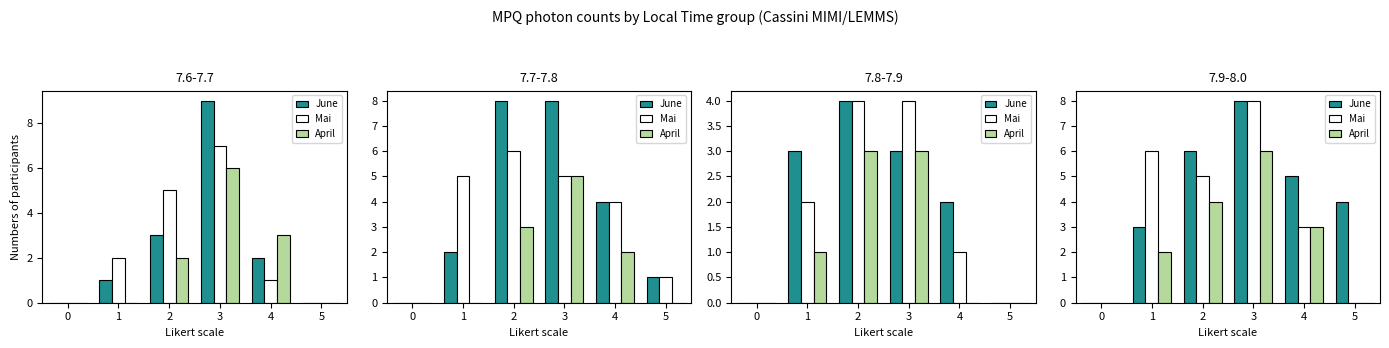

At which label does April first exceed 3?

2